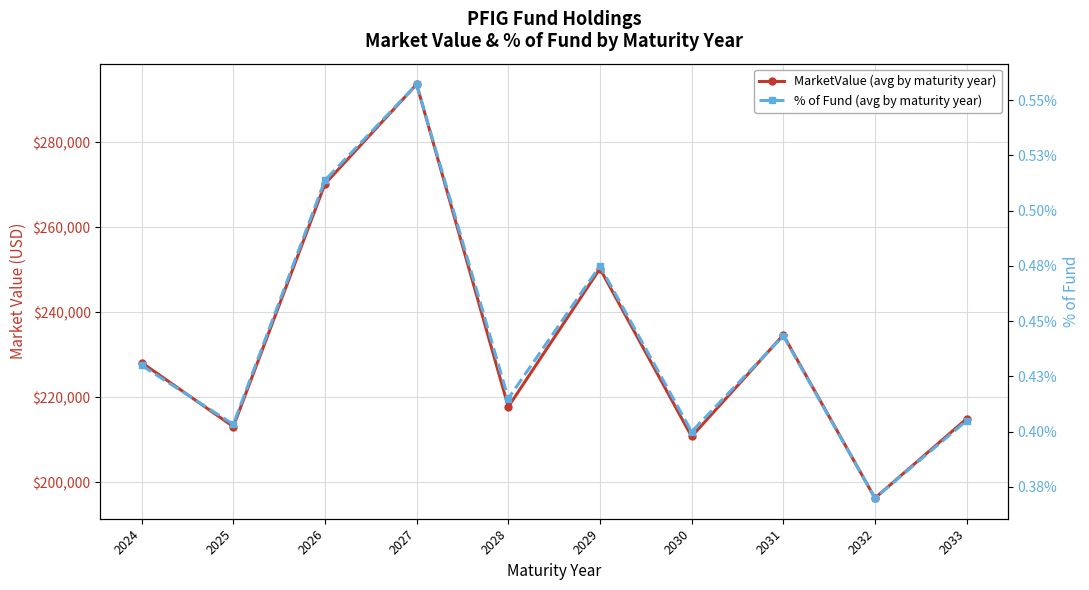

Is the value of MarketValue (avg by maturity year) at 2031 greater than the value of % of Fund (avg by maturity year) at 2026?

Yes